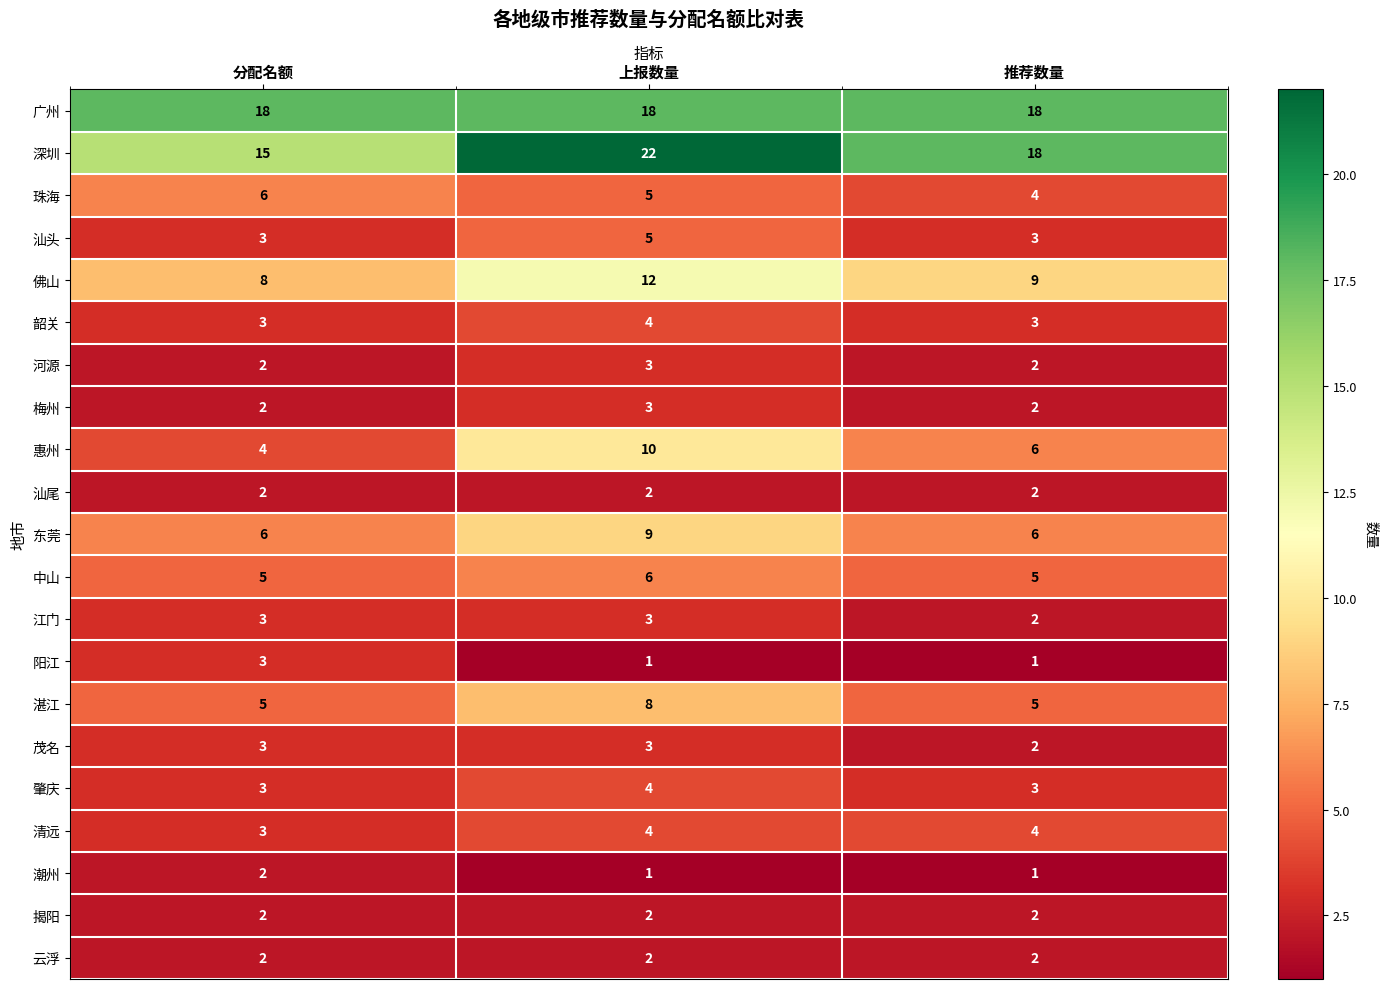

What is the smallest value displayed?

1